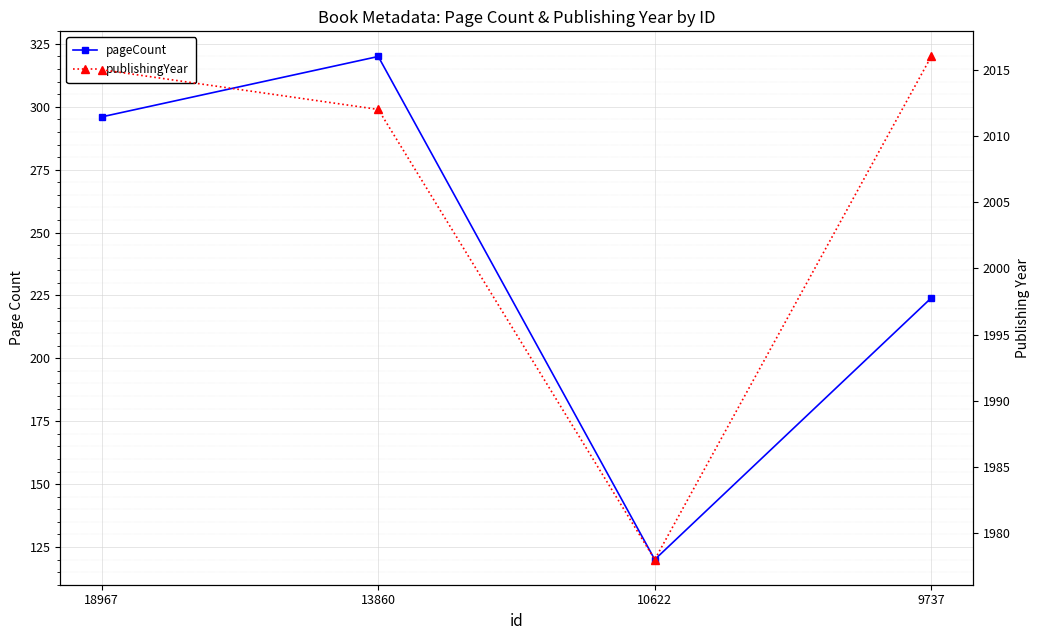

Where is publishingYear nearest to the value 1997?

13860